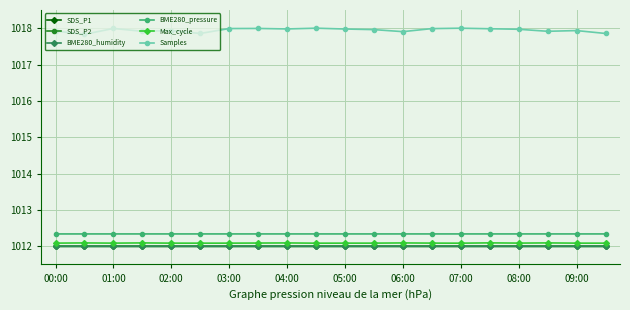

True or false: Max_cycle and BME280_pressure intersect in this chart.

False